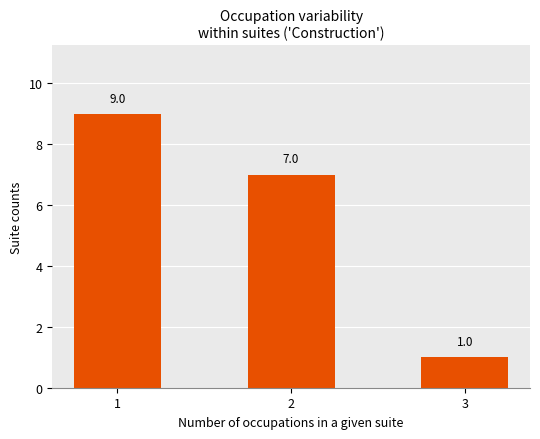

Which category has the highest value across all series?

1